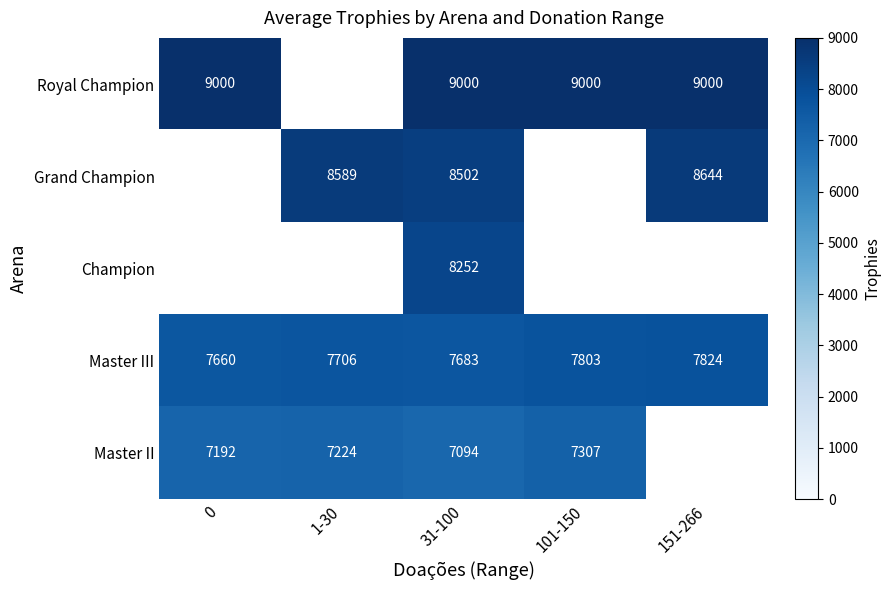

At which category is the sum across all series the highest?

31-100